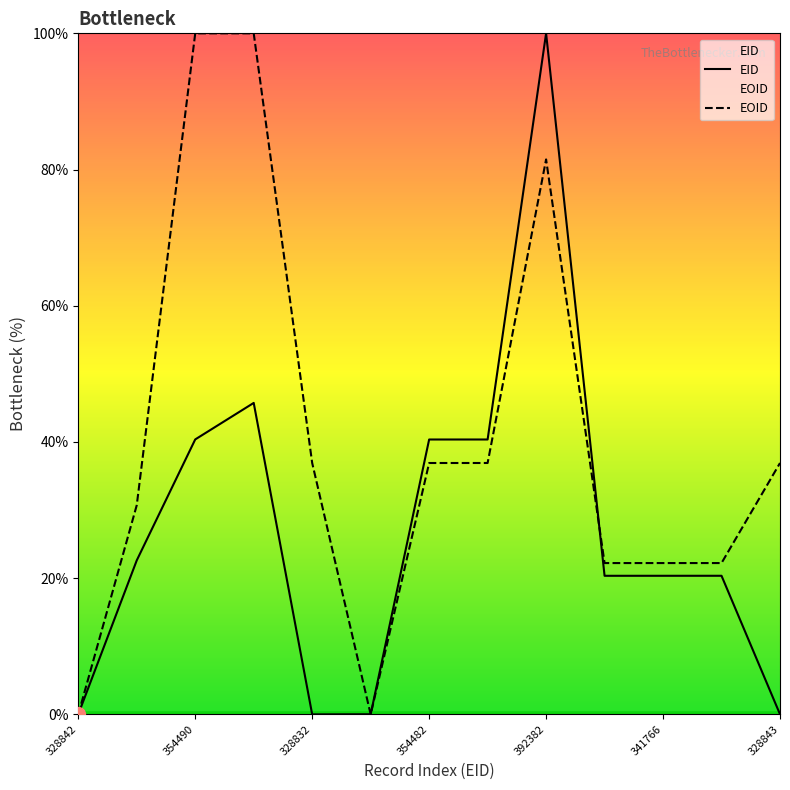

What is the label of the 12th point from the left?

341767